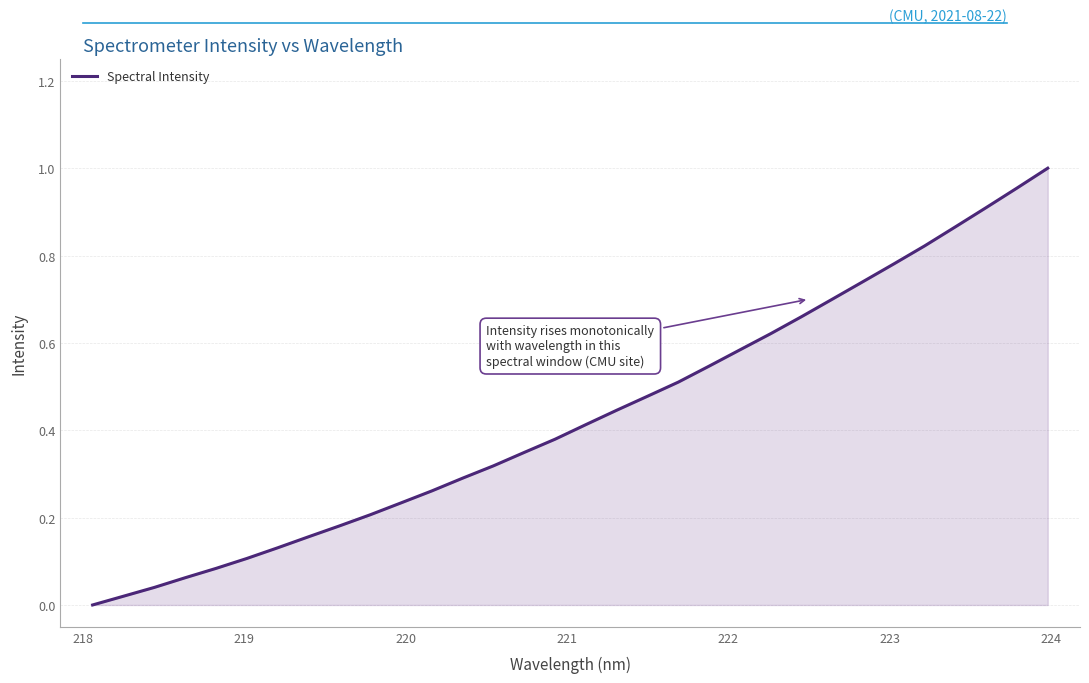

Does the chart display data point markers on the line(s)?

No